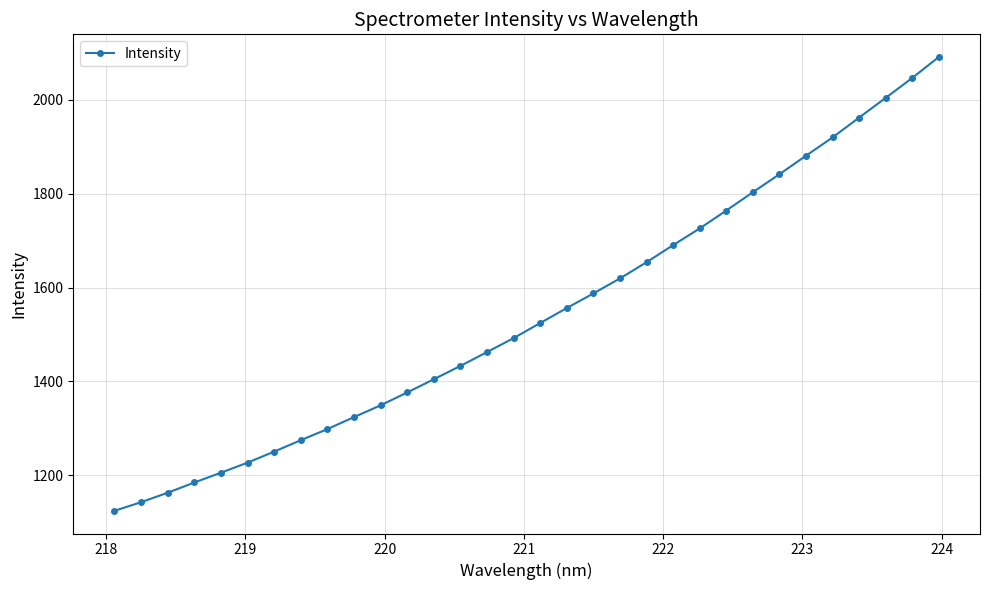

What is the difference between the second highest and second lowest values?

903.8